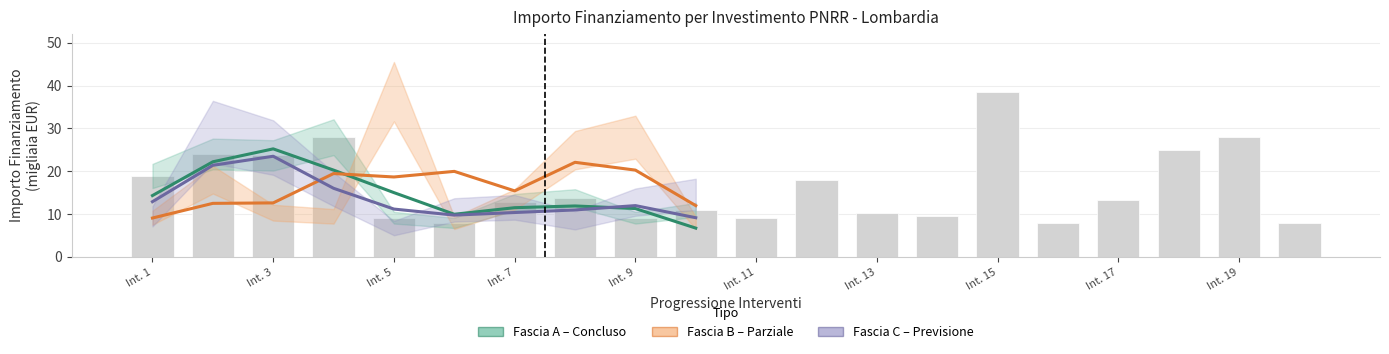

What is the highest value of the Fascia B (Parziale) series?

22.1